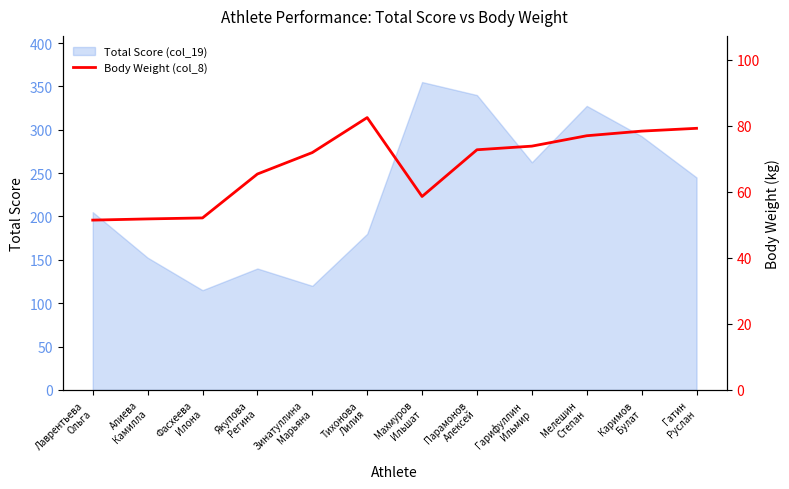

How many lines are shown in the chart?

1